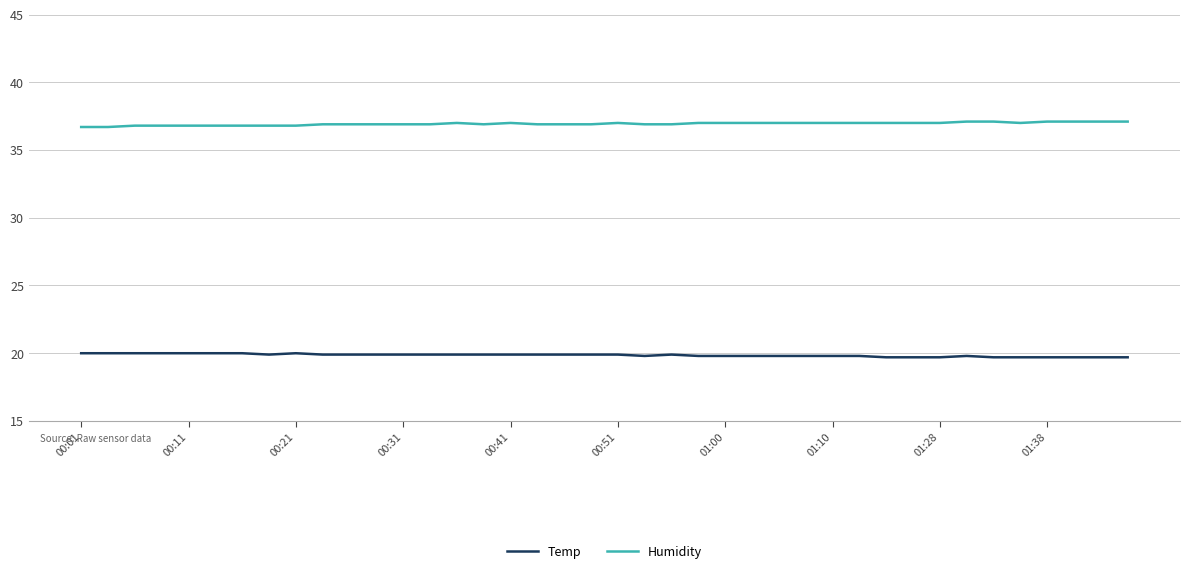

What are all the series names shown in the legend?

Temp, Humidity